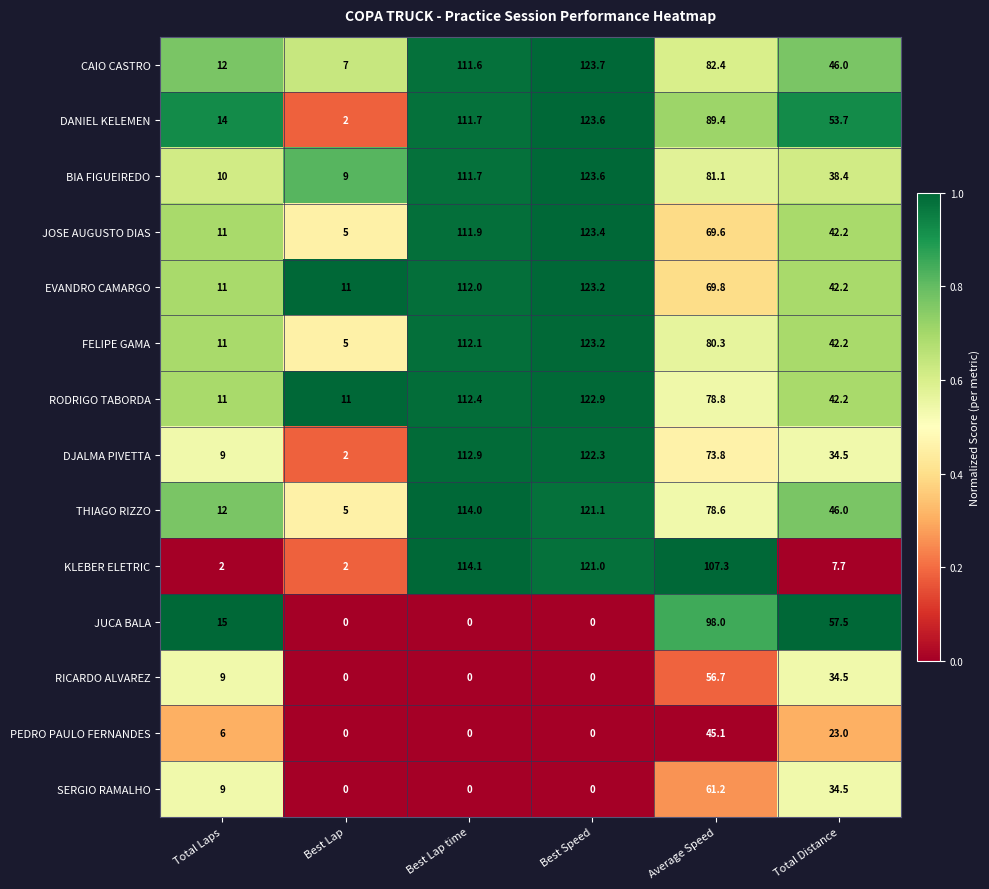

At which label does DJALMA PIVETTA first exceed 73?

Best Lap time